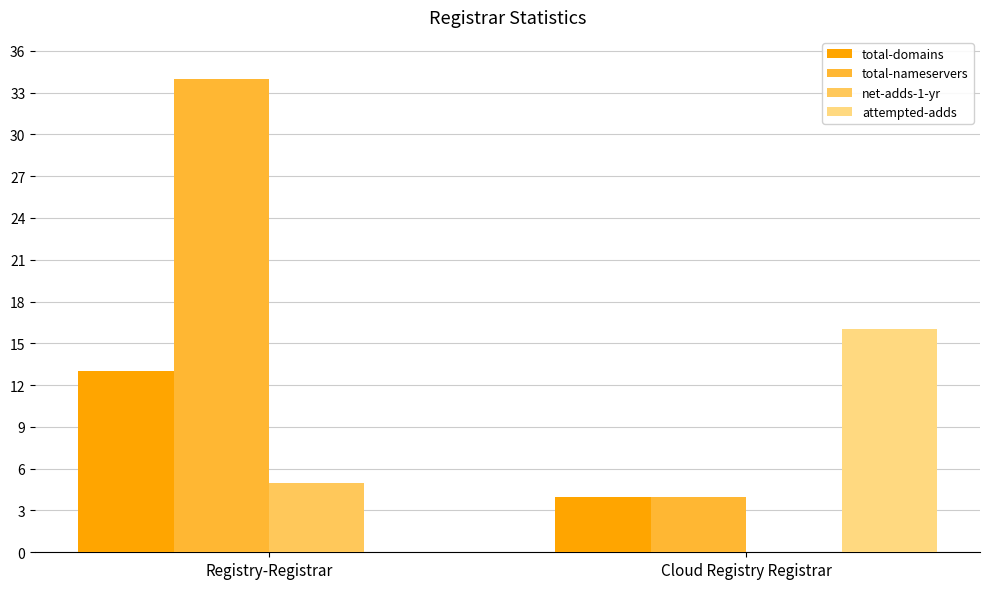

What is the maximum value shown in the chart?

34